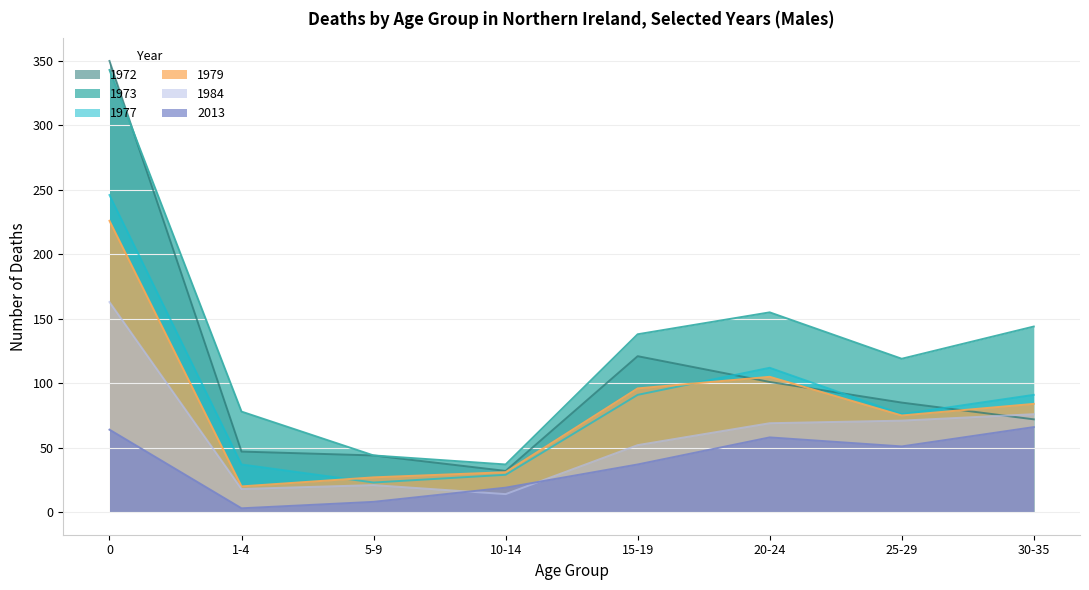

How many categories are shown in the chart?

8